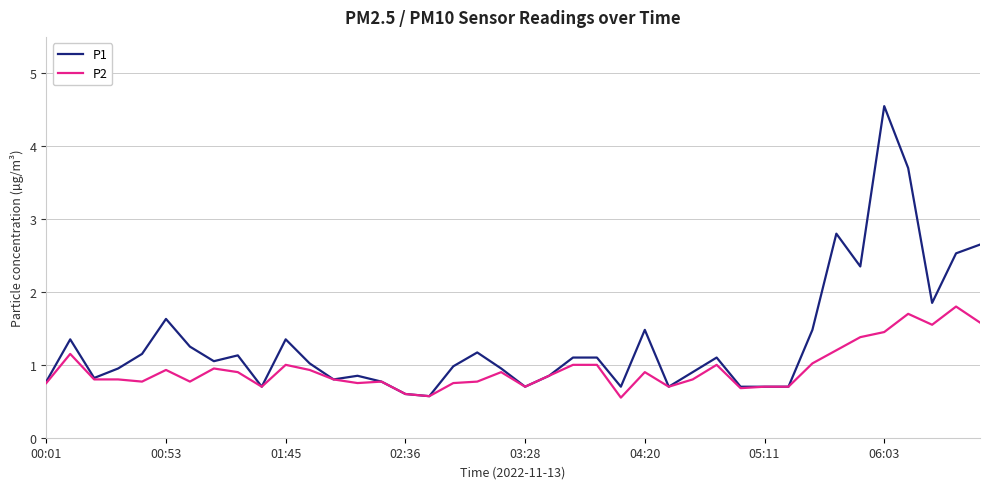

Which series has the widest spread of values?

P1